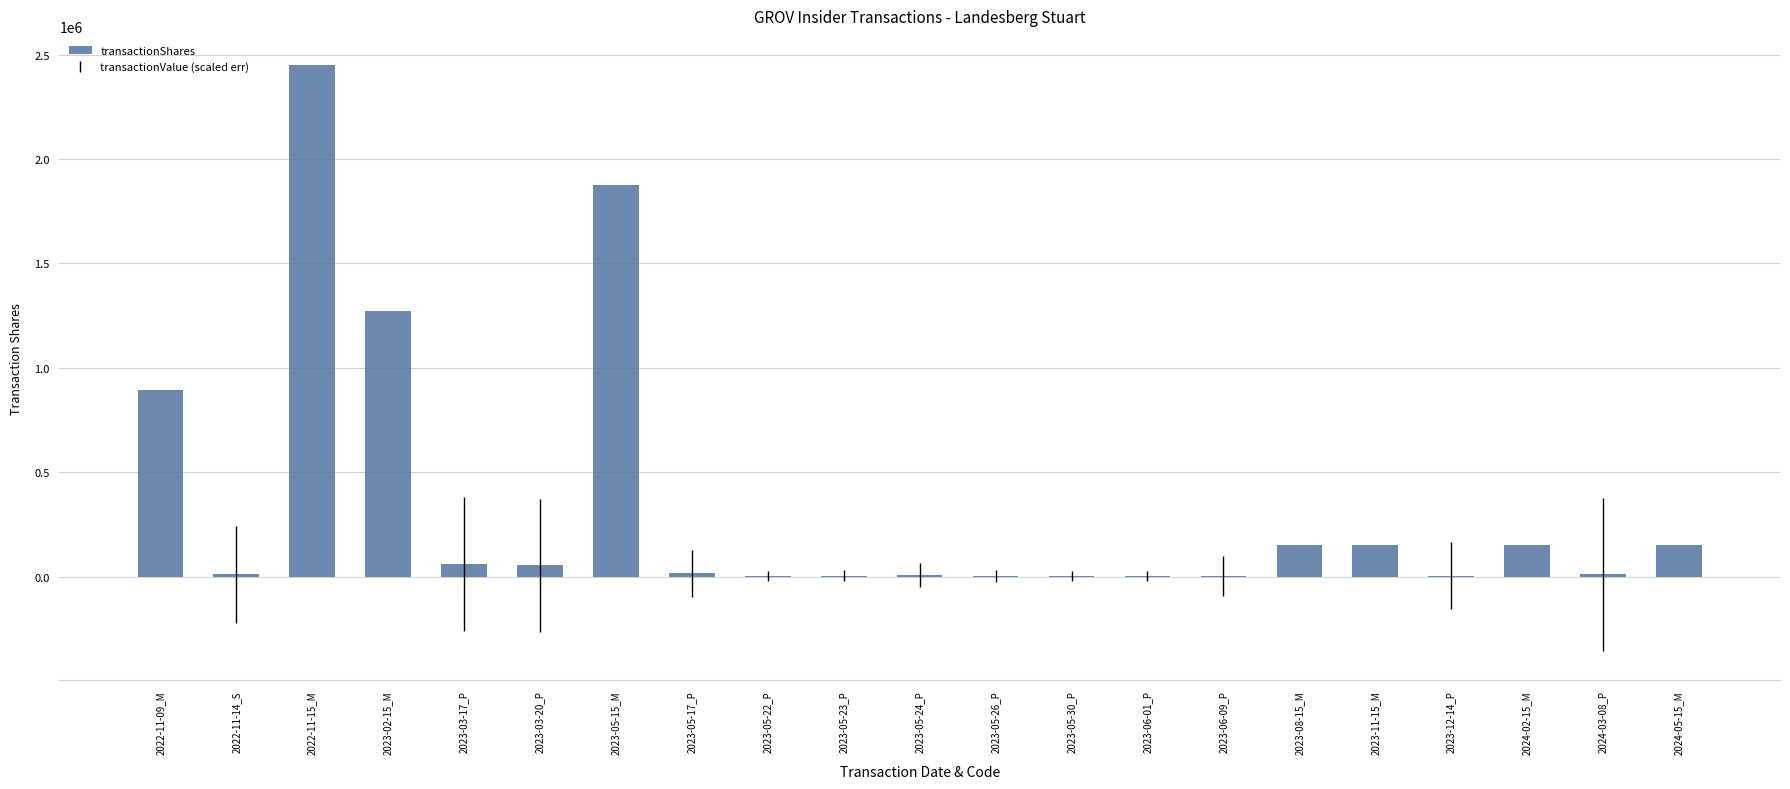

Does the chart contain stacked bars?

No